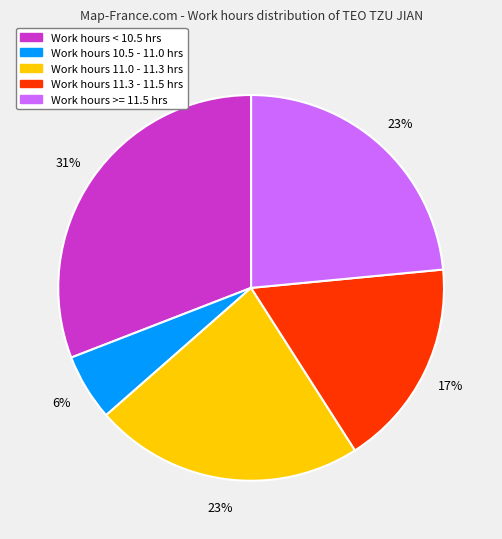

How many slices are in this pie chart?

5